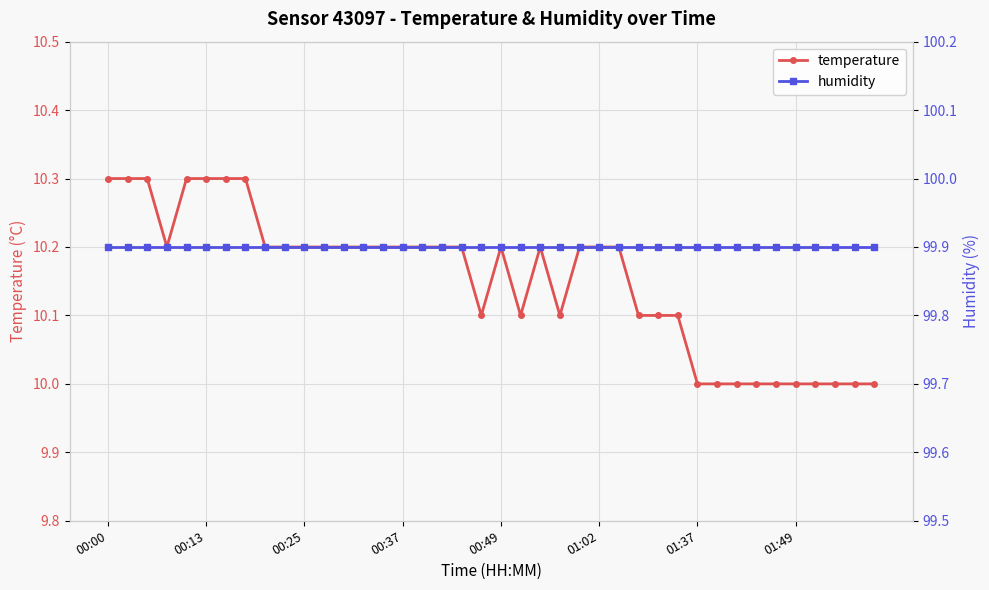

True or false: temperature has more than 1 points higher than both neighbors.

True